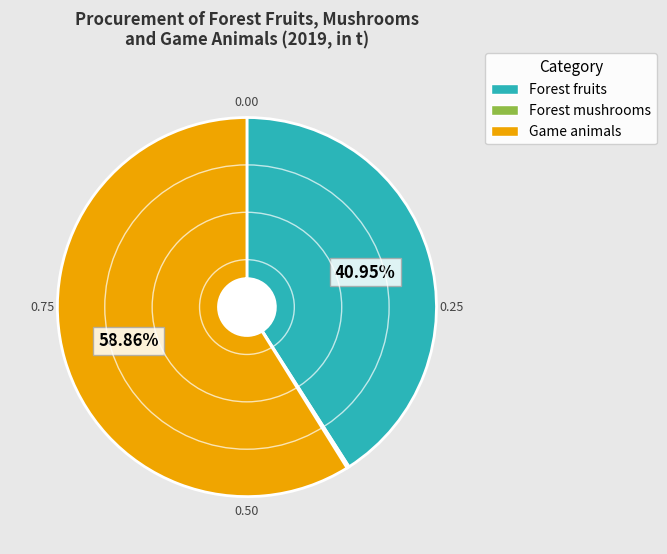

Which category has the biggest portion of the pie?

Game animals